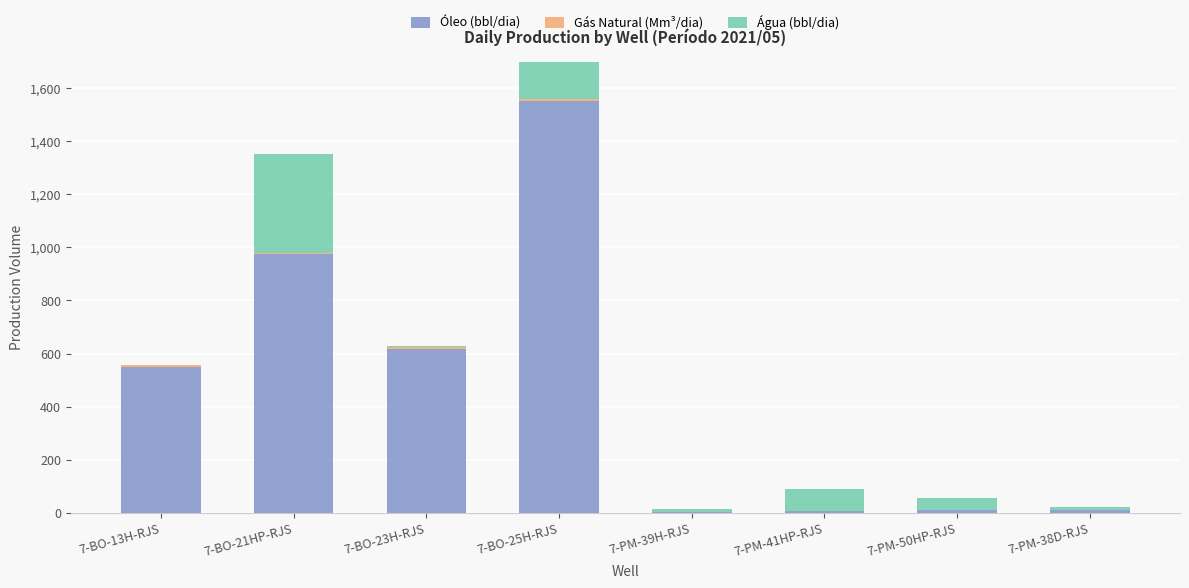

What are all the series names shown in the legend?

Óleo (bbl/dia), Gás Natural (Mm³/dia), Água (bbl/dia)